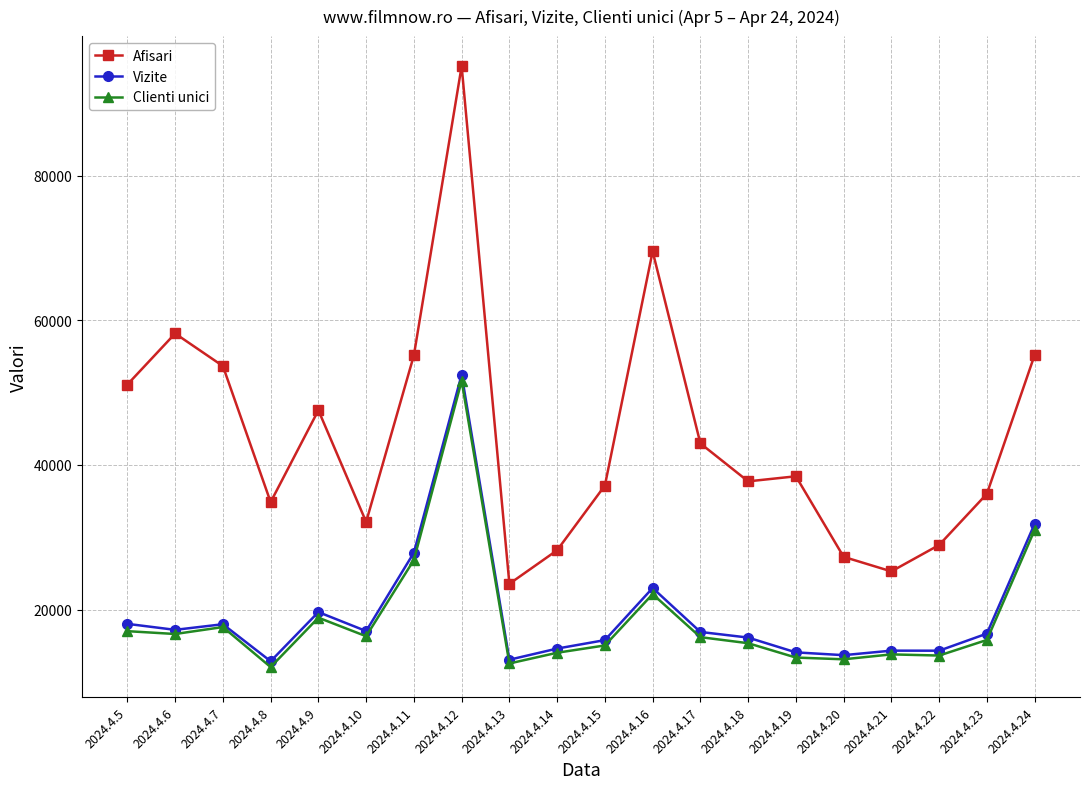

How many lines are shown in the chart?

3